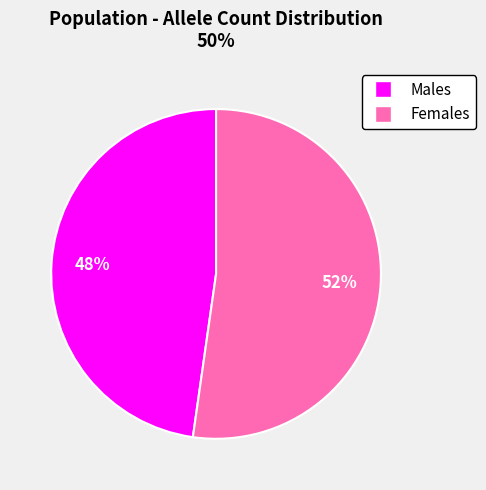

Is there a majority slice in this chart?

Yes